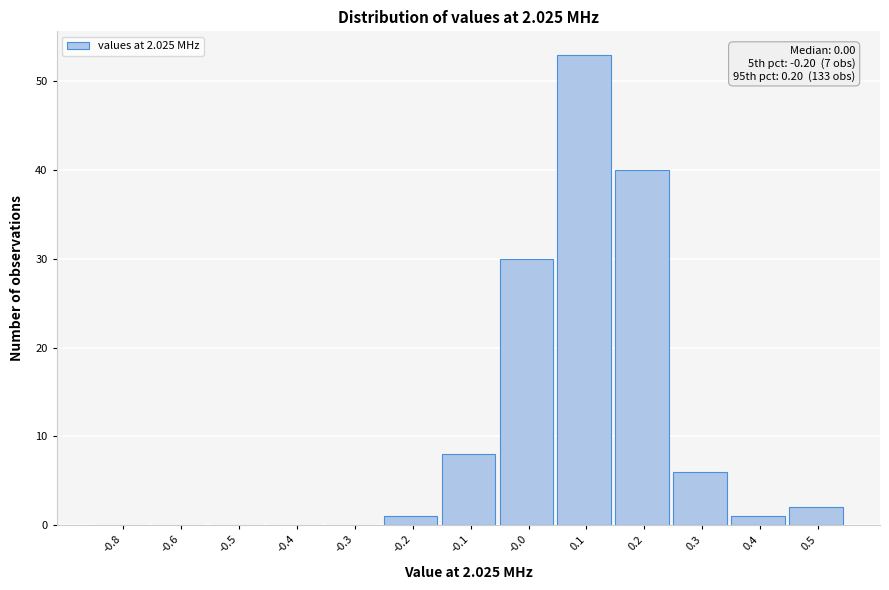

Reading right to left, transcribe all the data shown in this chart.

0.5=2	0.4=1	0.3=6	0.2=40	0.1=53	-0.0=30	-0.1=8	-0.2=1	-0.3=0	-0.4=0	-0.5=0	-0.6=0	-0.8=0